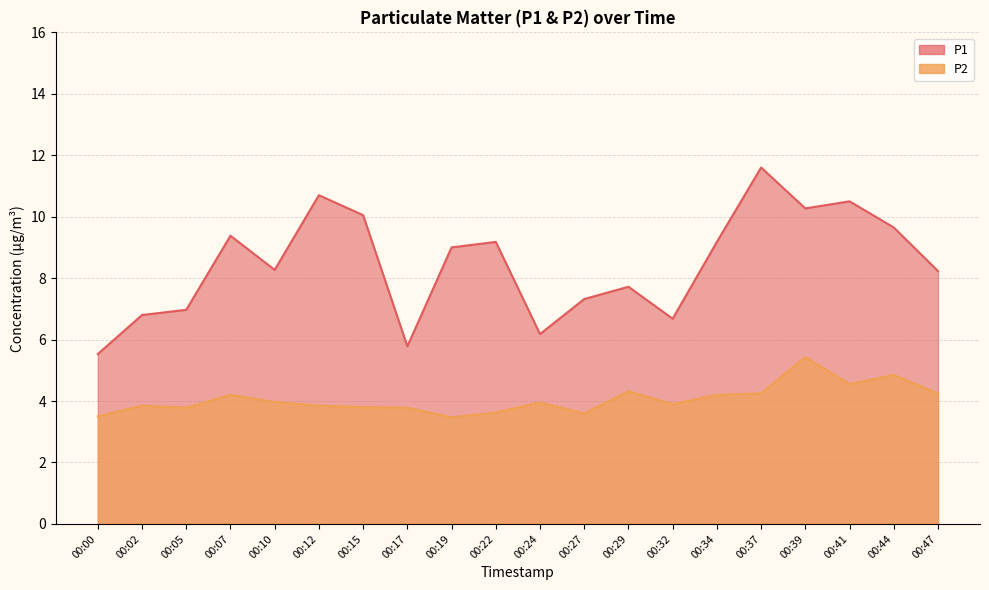

Rank the series at 00:39 from lowest to highest value.

P2, P1